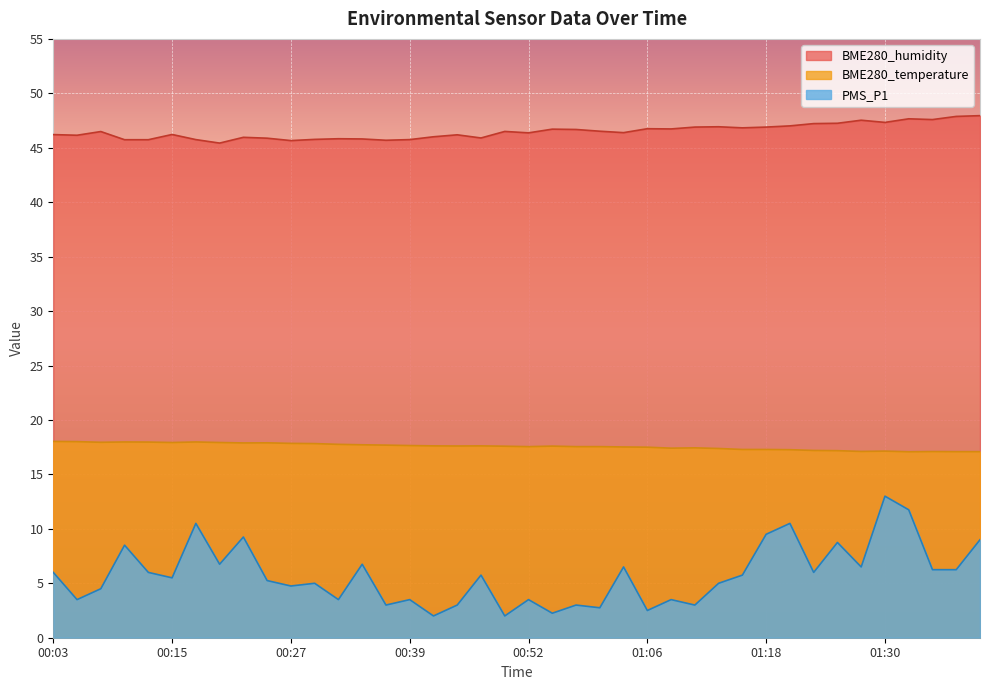

What is the sum of the BME280_temperature values at 00:22 and 00:03?

35.9